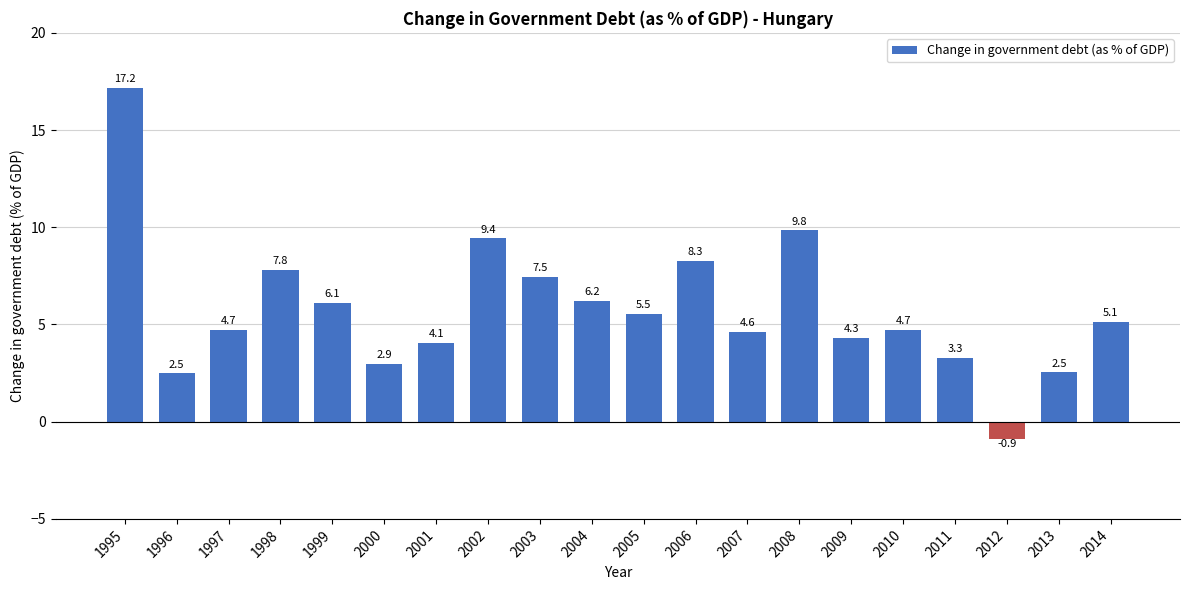

At which label does the data first exceed 5?

1995